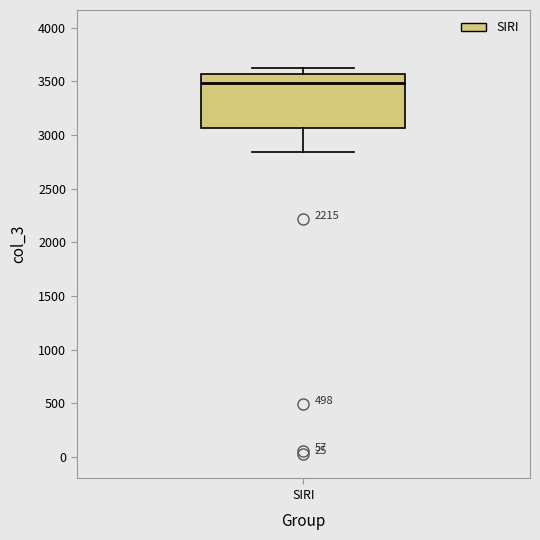

Where is the upper edge of the box for SIRI on the y-axis? The values are not printed on the chart, so give them approximately, as read against the axis.

3550